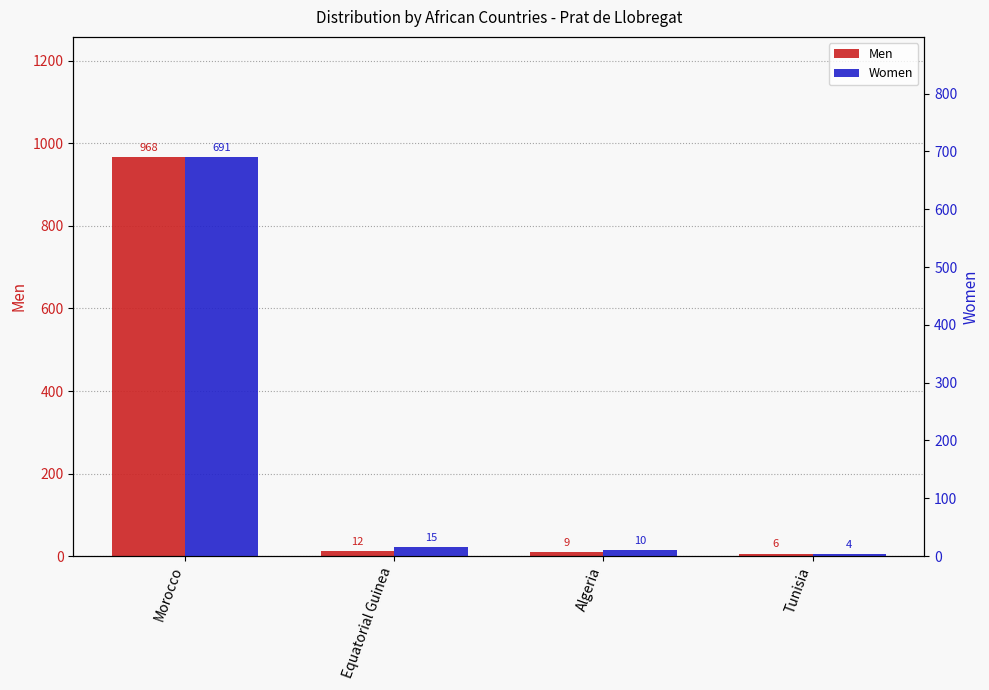

How many values in the Men series are below 12?

2